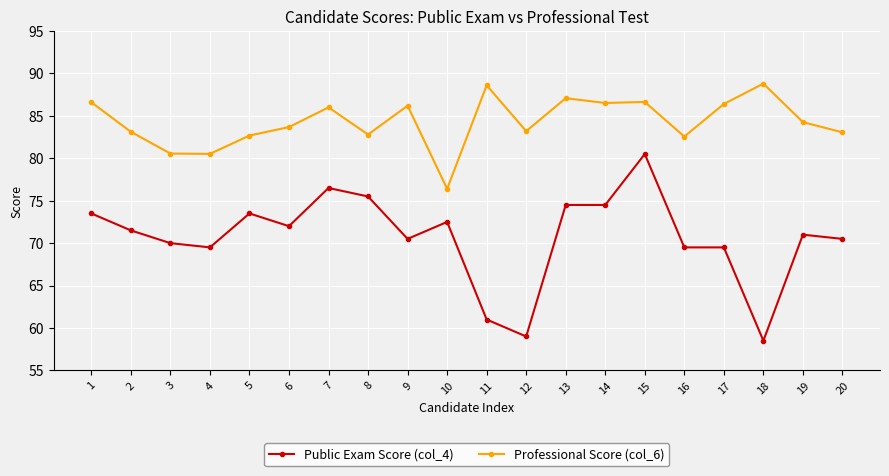

Which series has the largest total across all categories?

Professional Score (col_6)